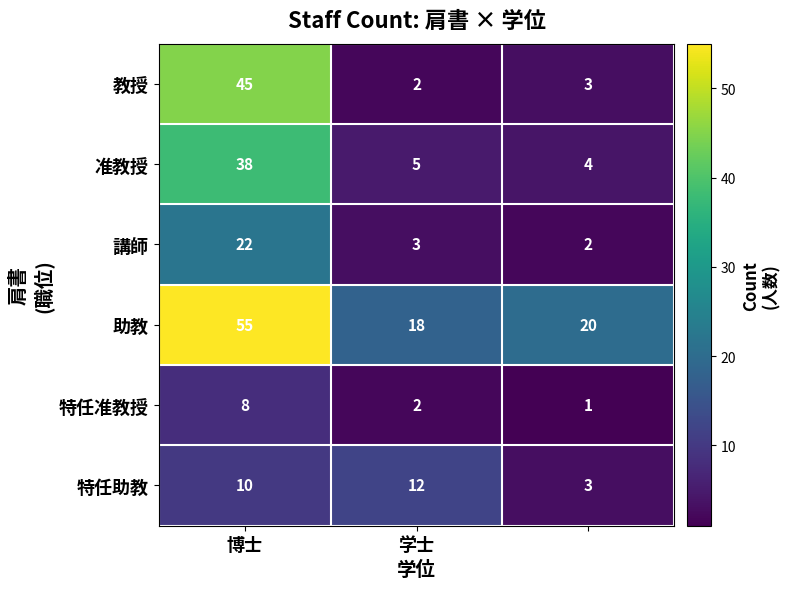

What is the sum of all 教授 values?

50